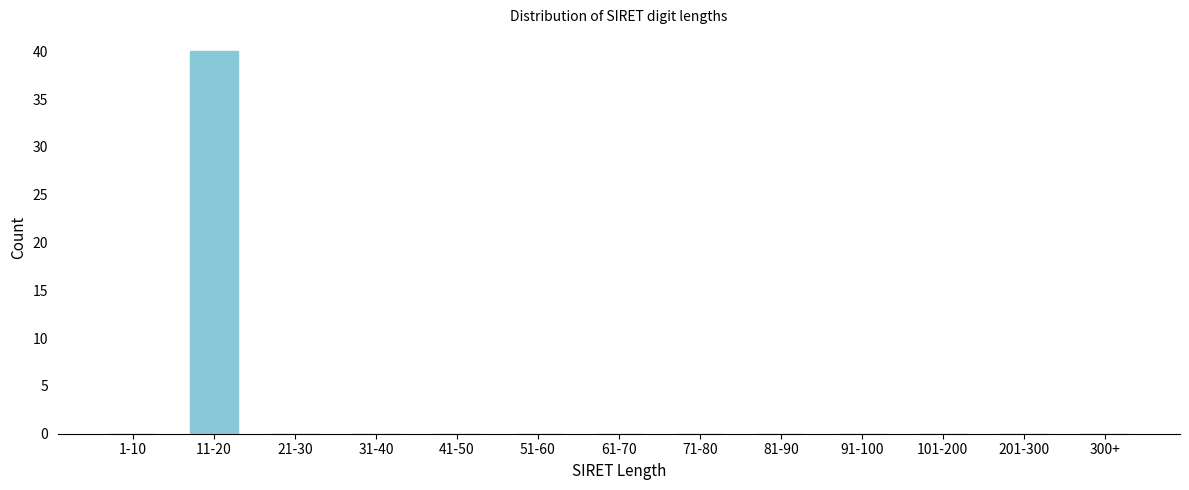

Reading left to right, transcribe all the data shown in this chart.

1-10=0	11-20=40	21-30=0	31-40=0	41-50=0	51-60=0	61-70=0	71-80=0	81-90=0	91-100=0	101-200=0	201-300=0	300+=0